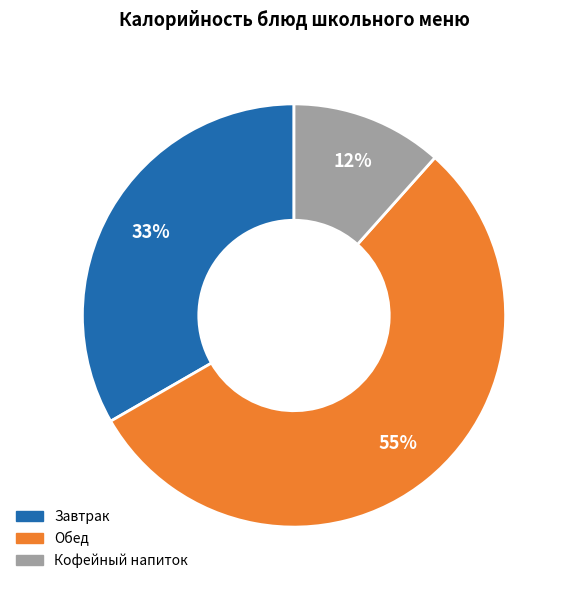

Rank the categories by value from highest to lowest.

Обед, Завтрак, Кофейный напиток